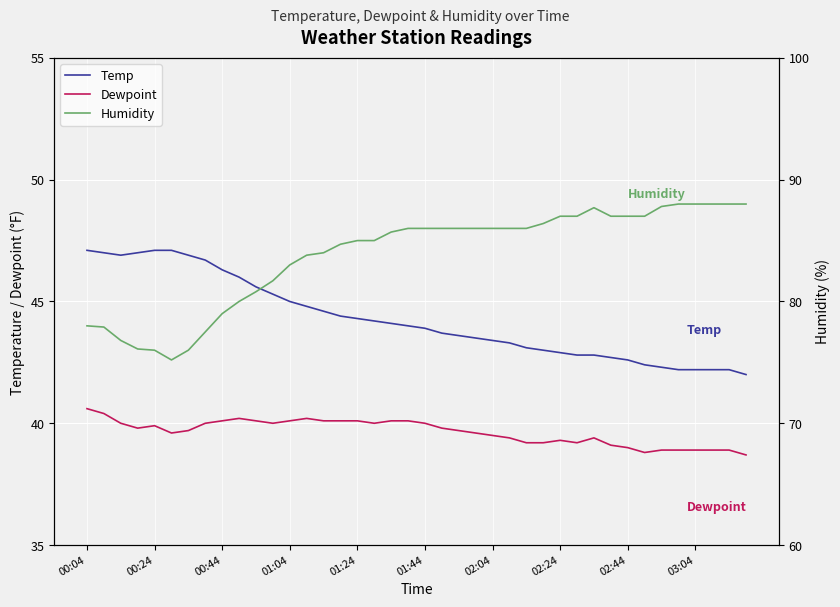

What is the minimum value for Temp?

42.0